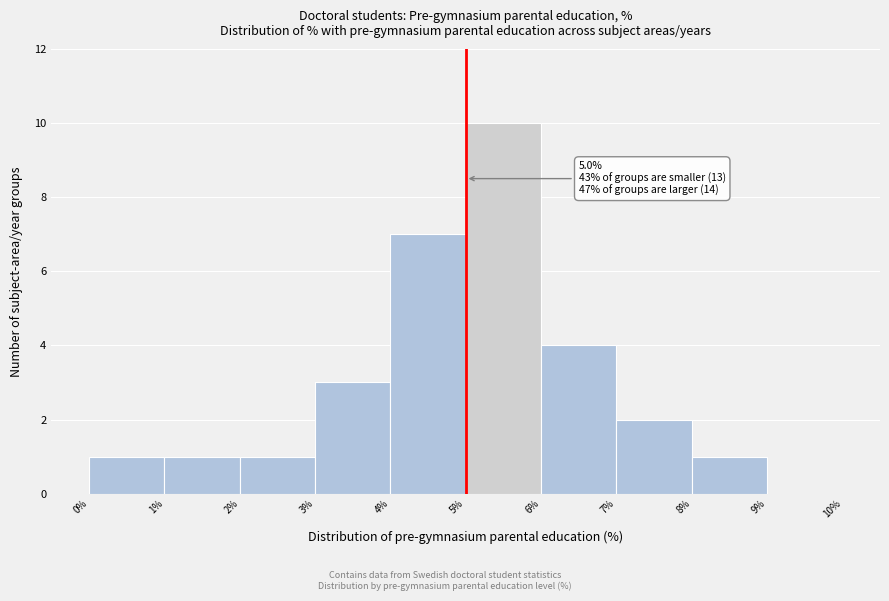

Over which range of the x-axis is the bar tallest?

5% to 6%